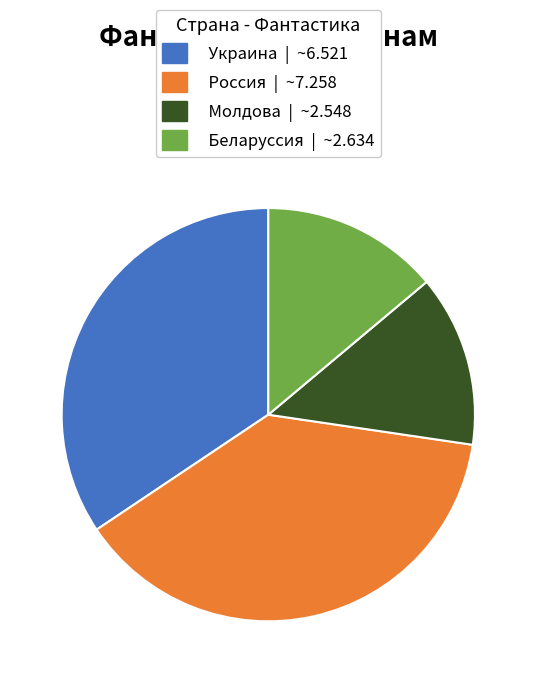

True or false: Молдова accounts for 21% of the total.

False